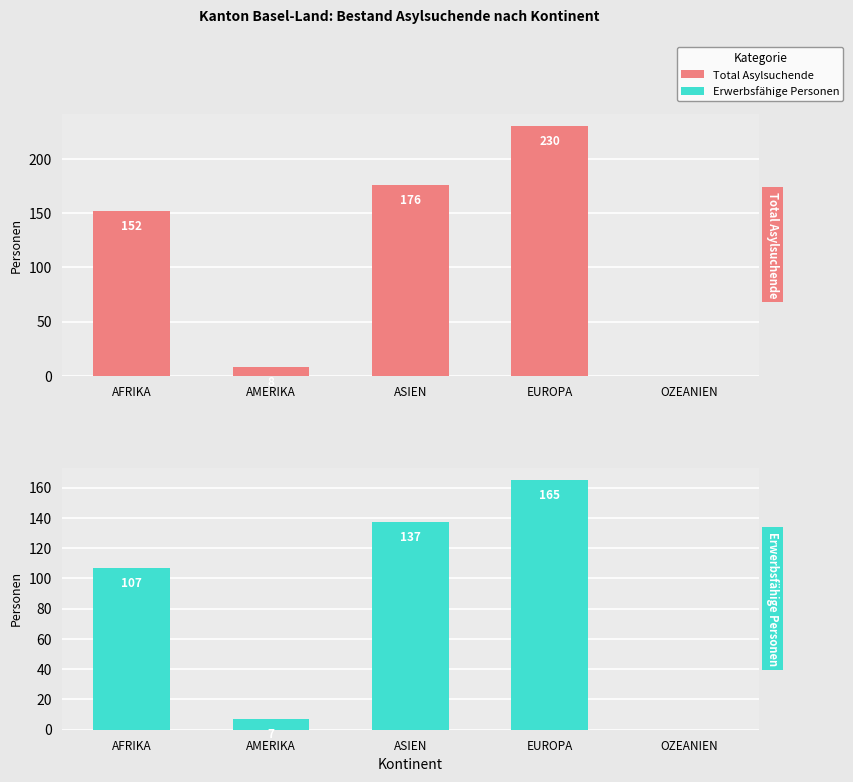

Reading right to left, extract all data points from this chart.

Total Asylsuchende: 0	230	176	8	152
Erwerbsfähige Personen: 0	165	137	7	107